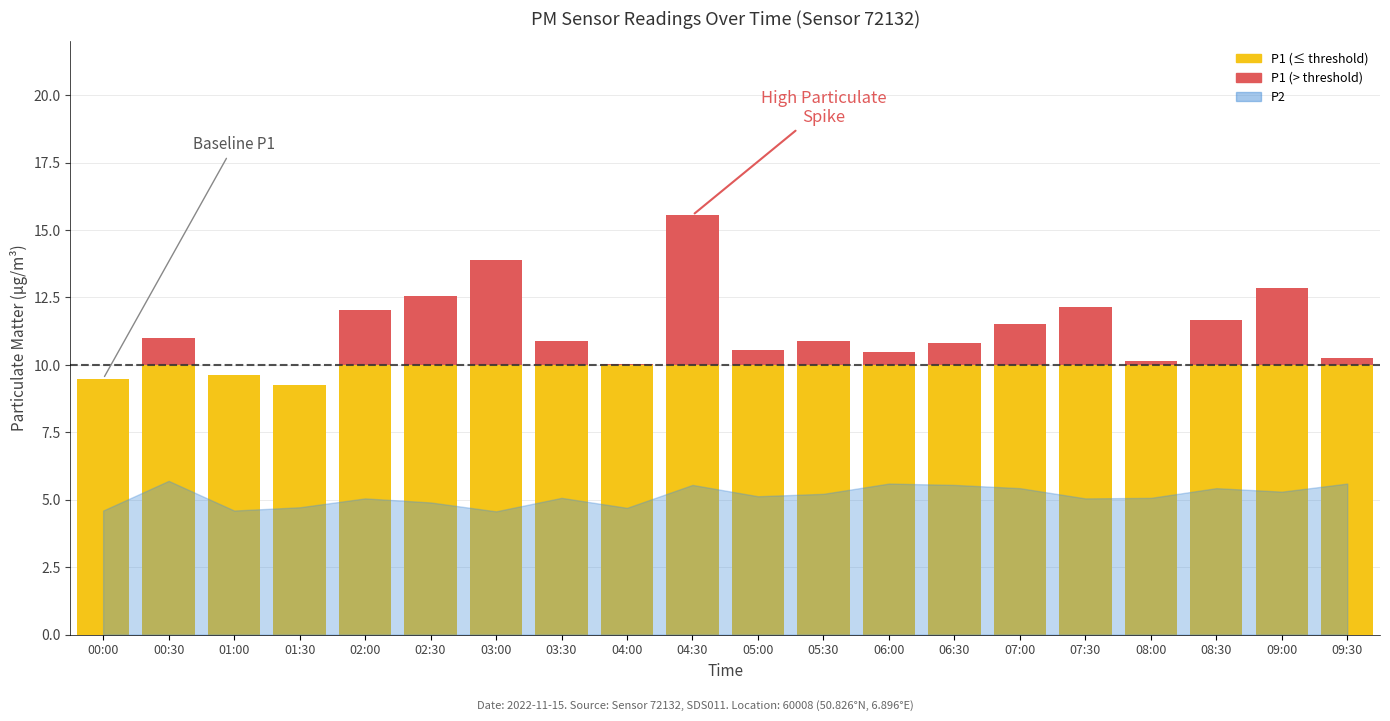

True or false: P1 (≤ threshold) has a value of 10.0 at 05:00.

True